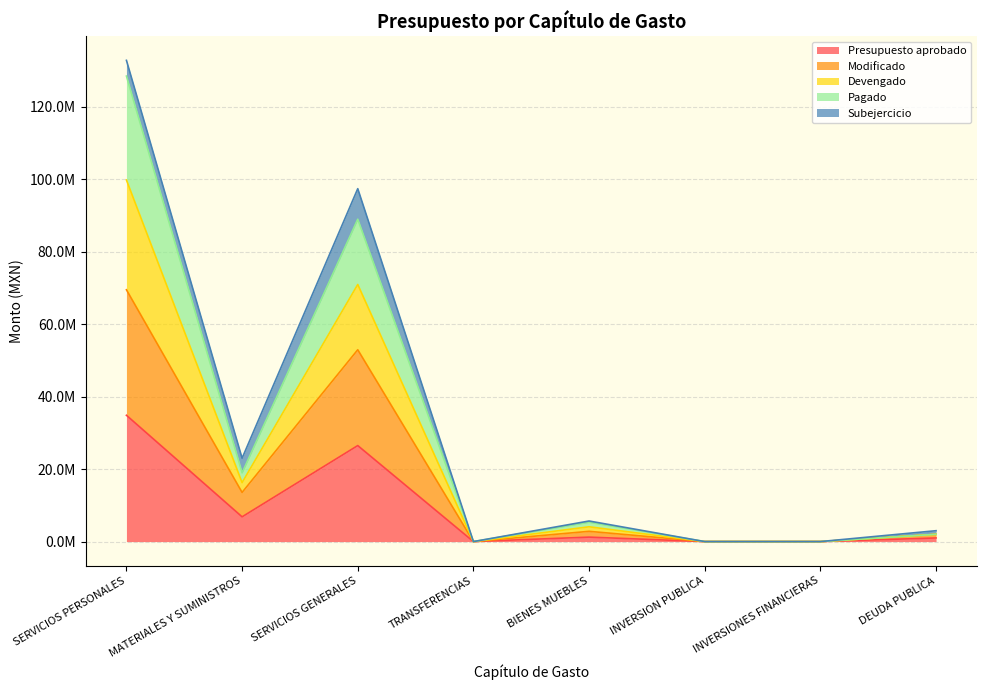

Does the chart have visible grid lines?

Yes